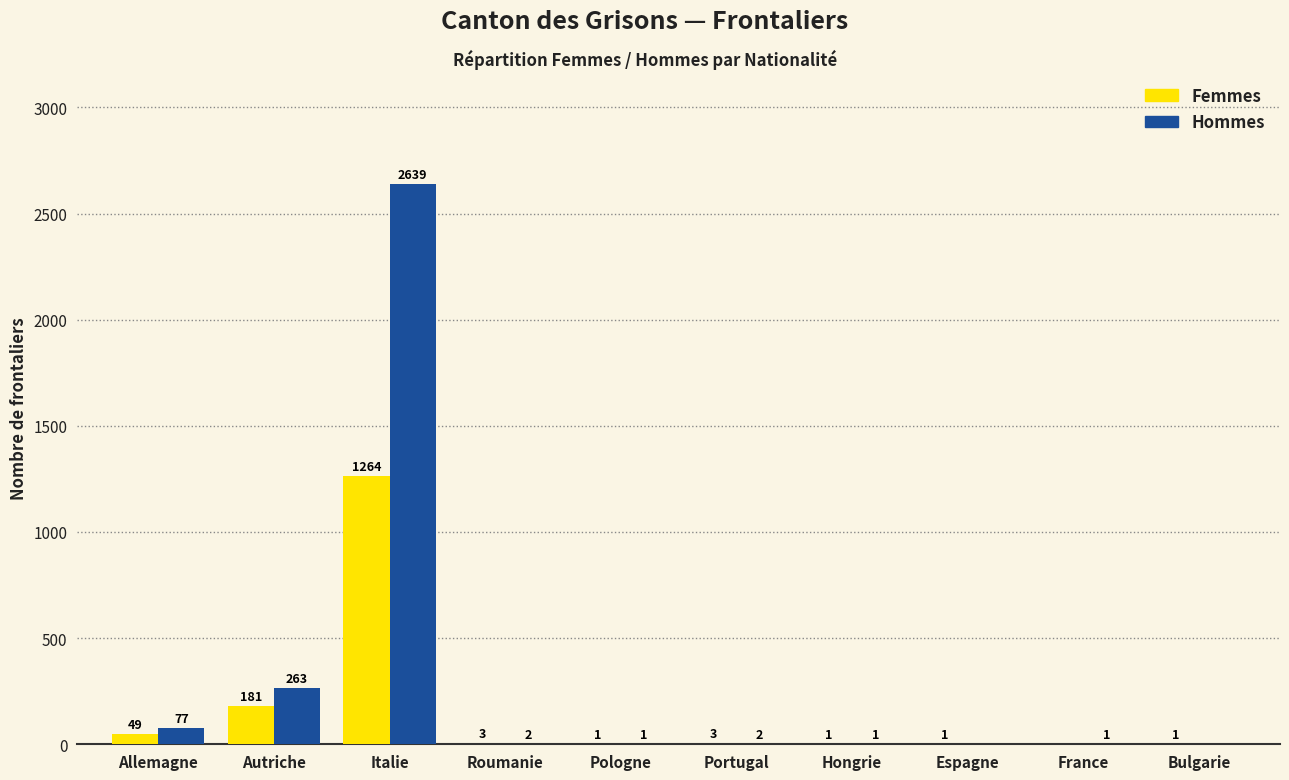

How many values in Hommes are above zero?

8